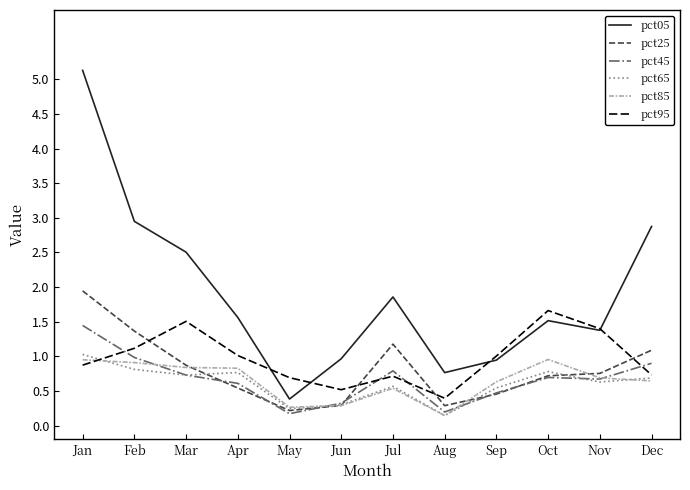

Which series has the largest range (max minus min)?

pct05